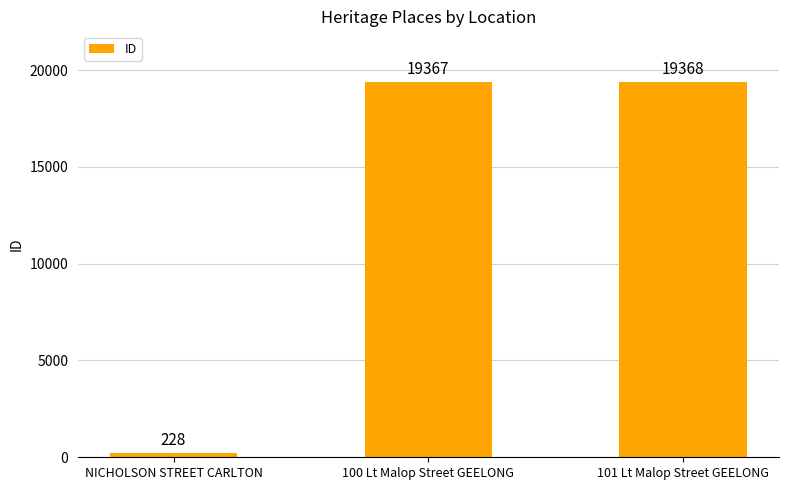

Reading left to right, list all the values displayed in this chart.

228	19367	19368